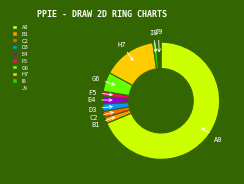

Is there a majority slice in this chart?

Yes